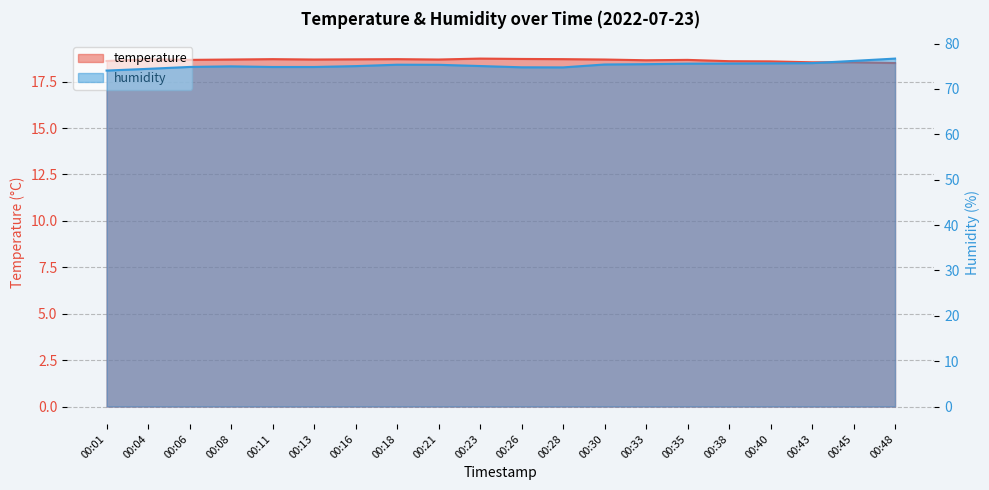

List the series in order of their overall mean, highest first.

humidity, temperature